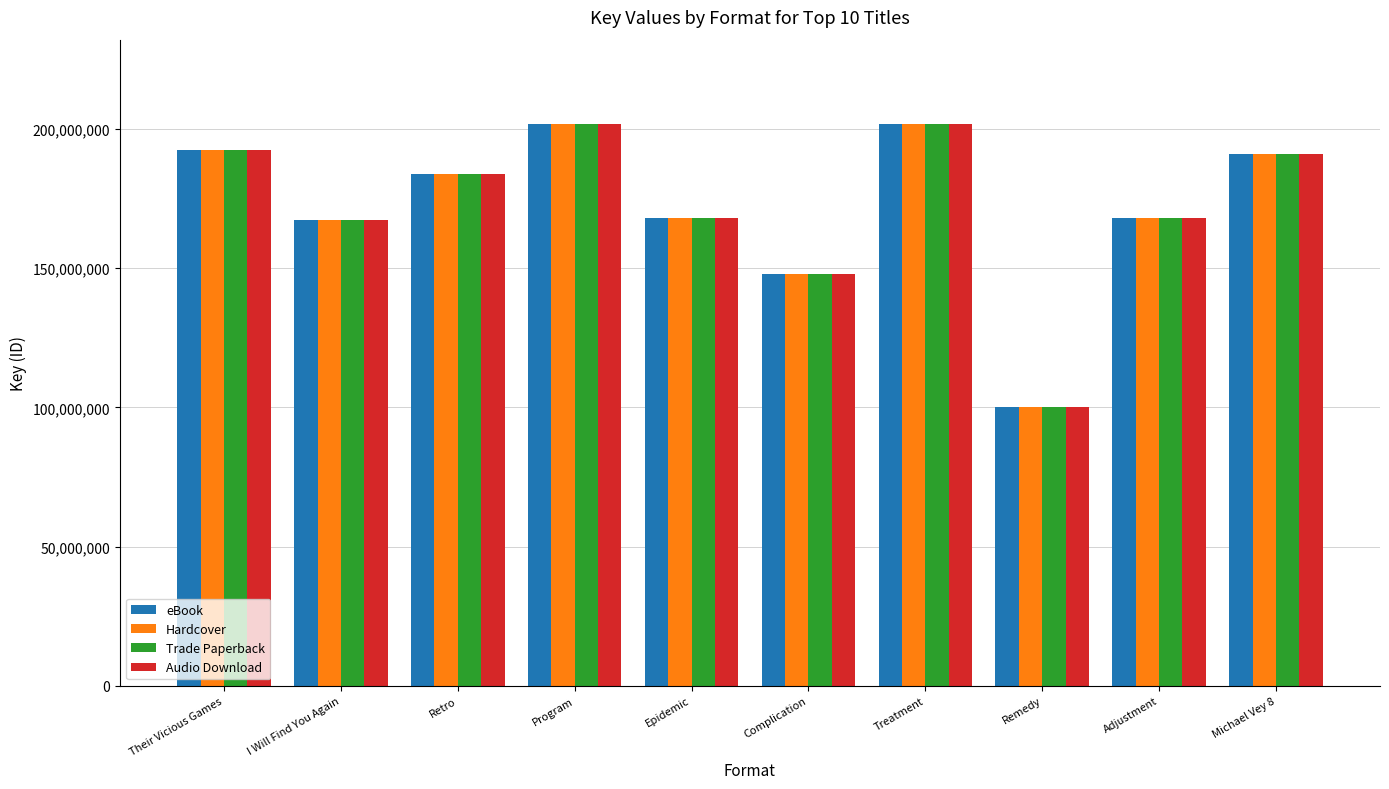

Where is eBook nearest to the value 151041797?

Complication